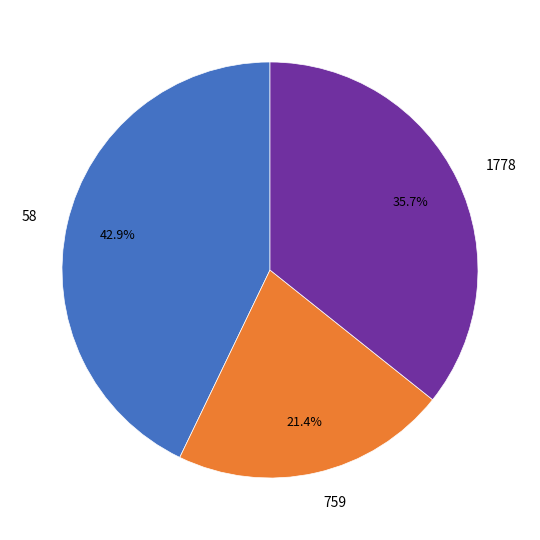

Is there a majority slice in this chart?

No